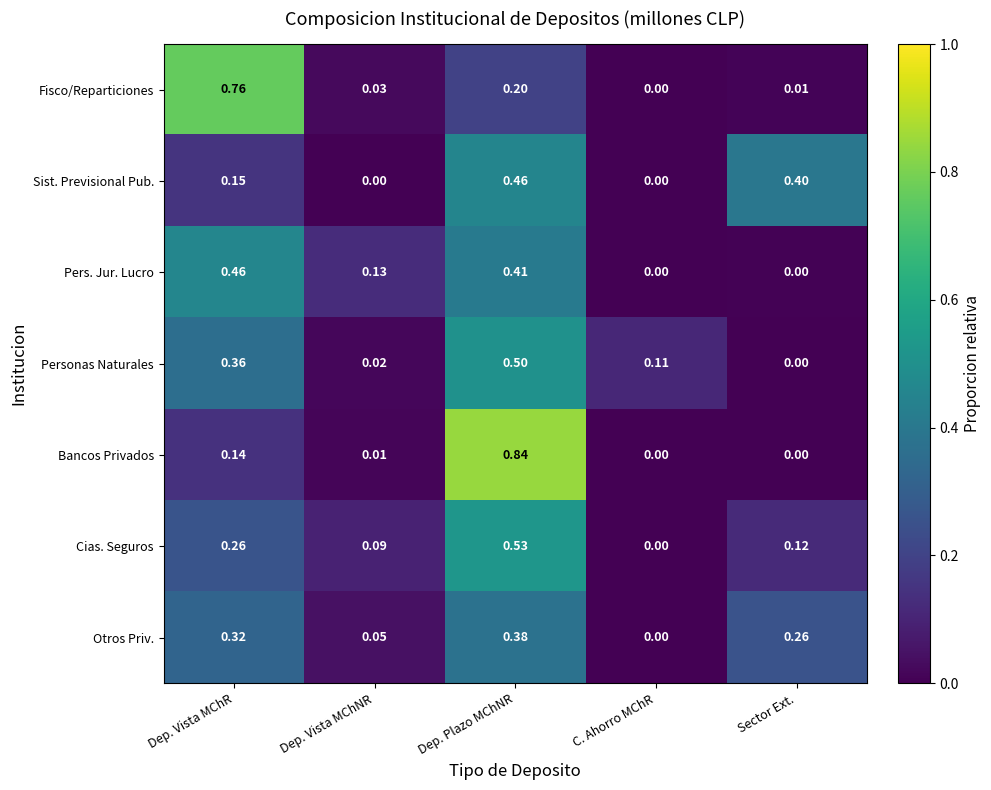

What is the difference between the highest and lowest values at Sector Ext.?

0.4